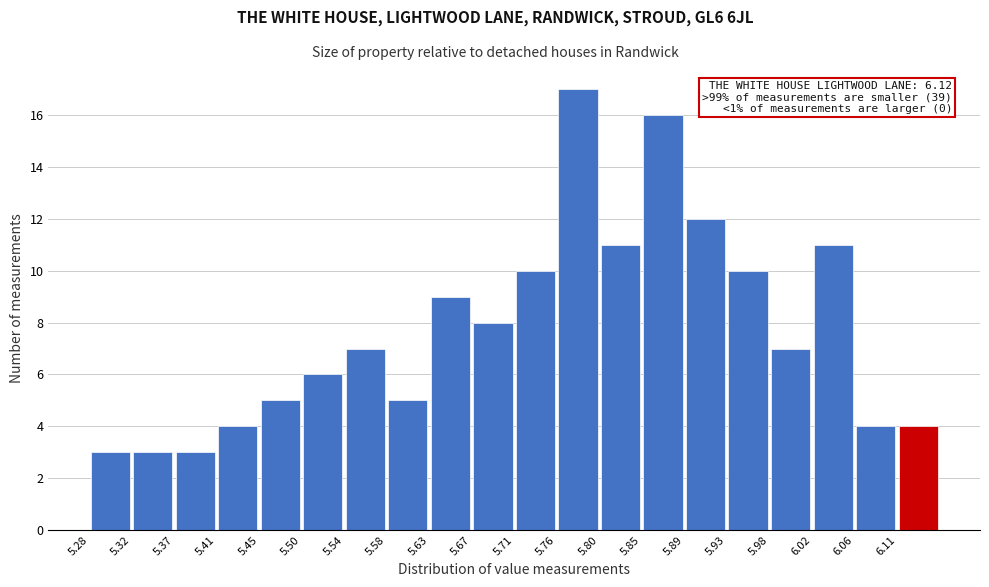

Which range on the x-axis has the tallest bar?

5.760 to 5.800